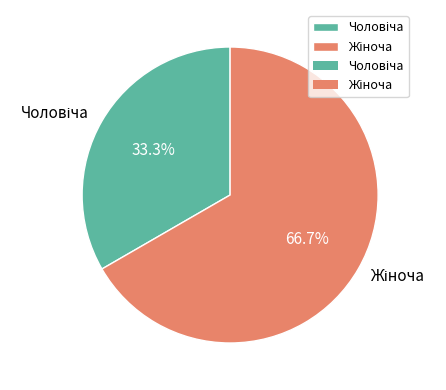

Is there a majority slice in this chart?

Yes